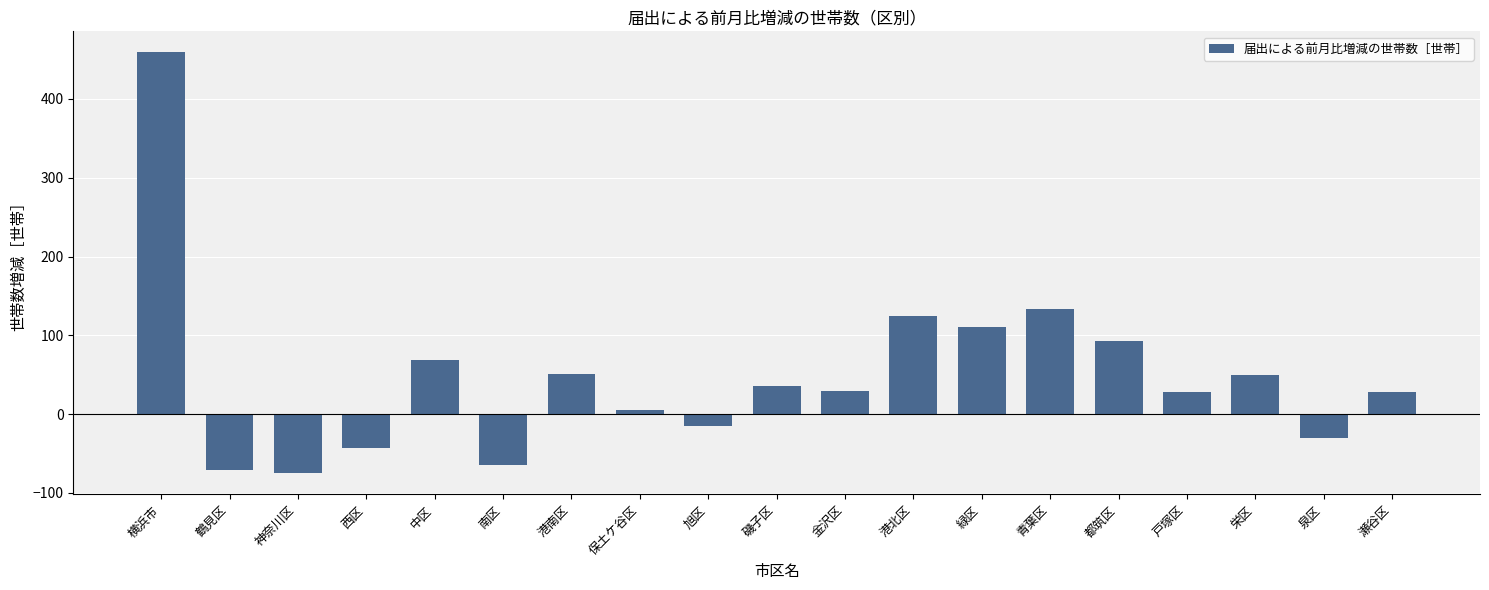

What is the difference between the maximum and minimum values?

534